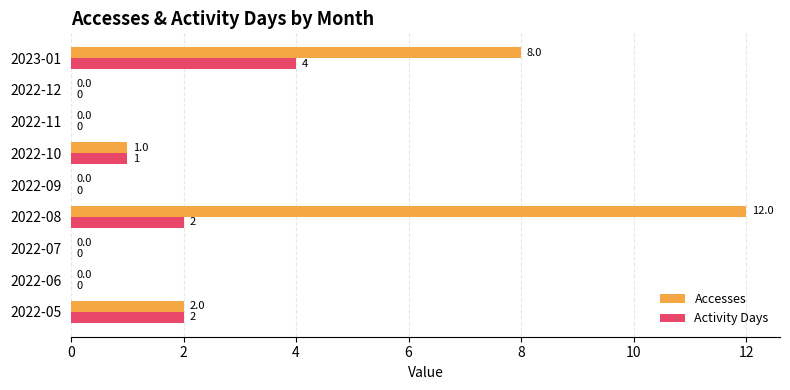

How many values in the Activity Days series exceed 0?

4